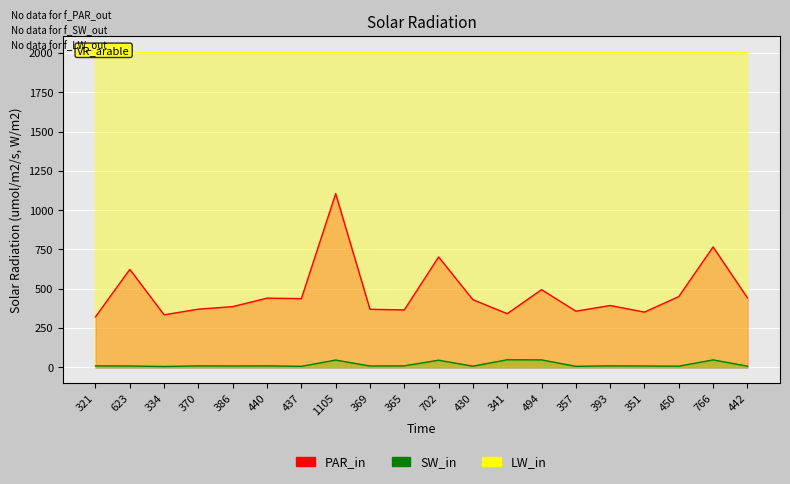

What is the difference between the SW_in values at 357 and 1105?

40